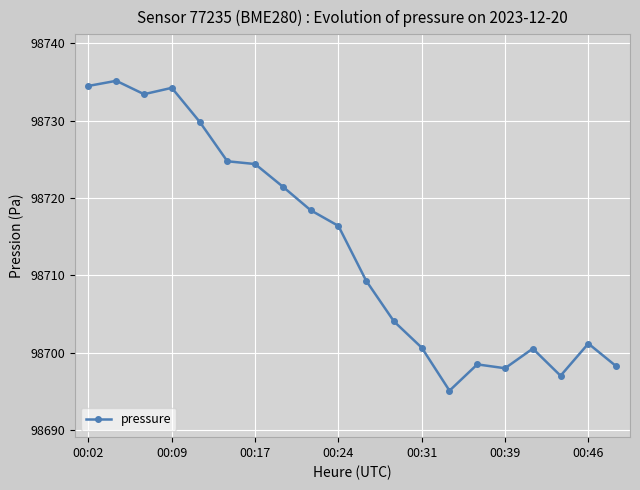

True or false: there are more than 2 points higher than both neighbors.

True